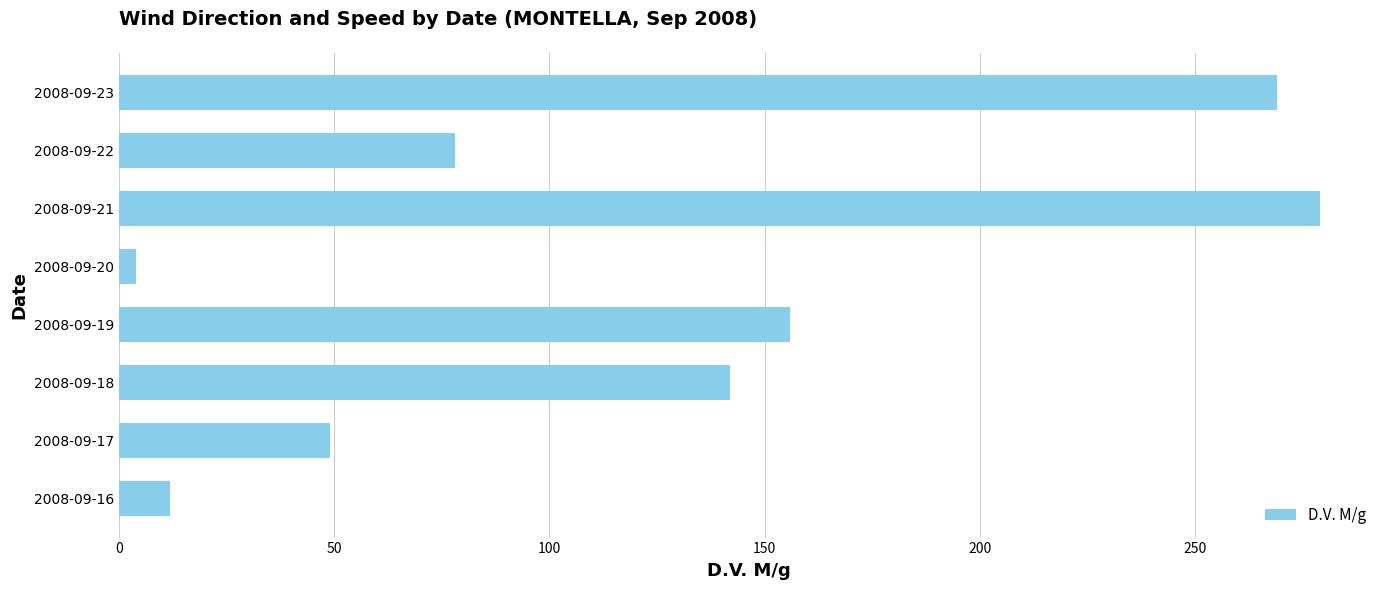

What is the sum of all values?

989